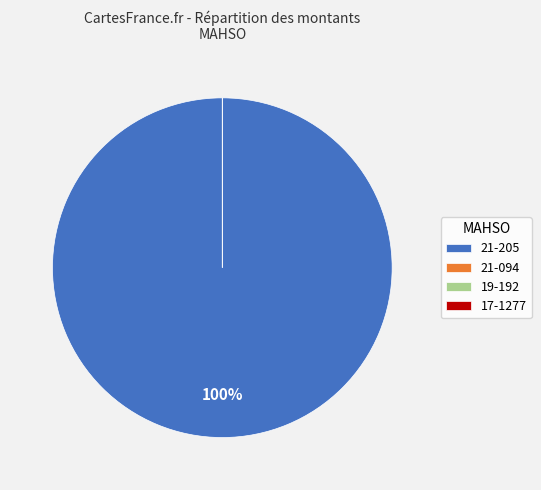

Is there any slice that represents more than half of the pie?

Yes